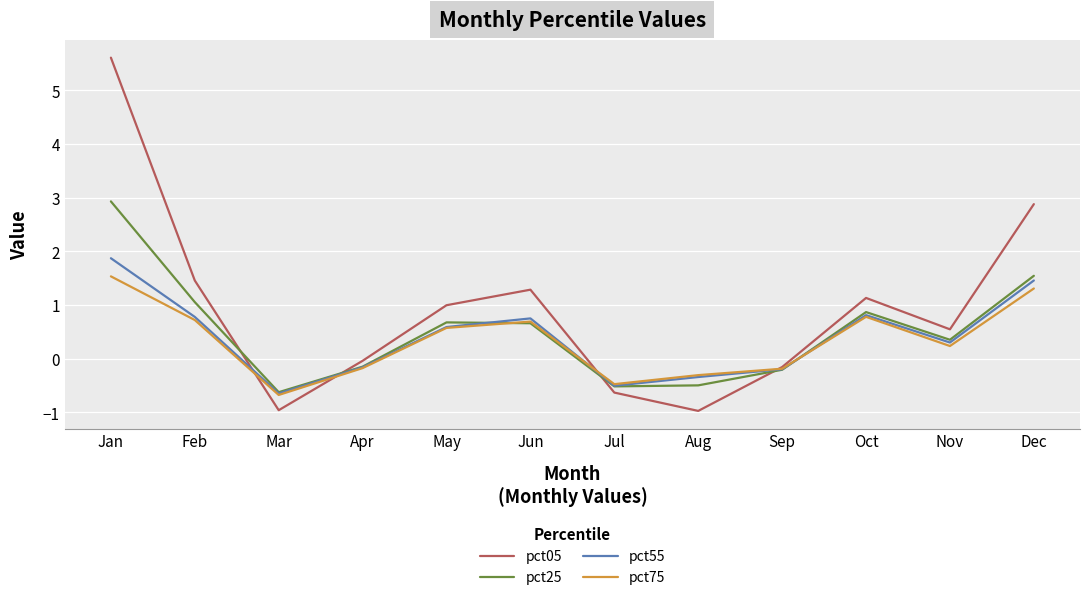

Rank the series by their maximum value, from highest to lowest.

pct05, pct25, pct55, pct75